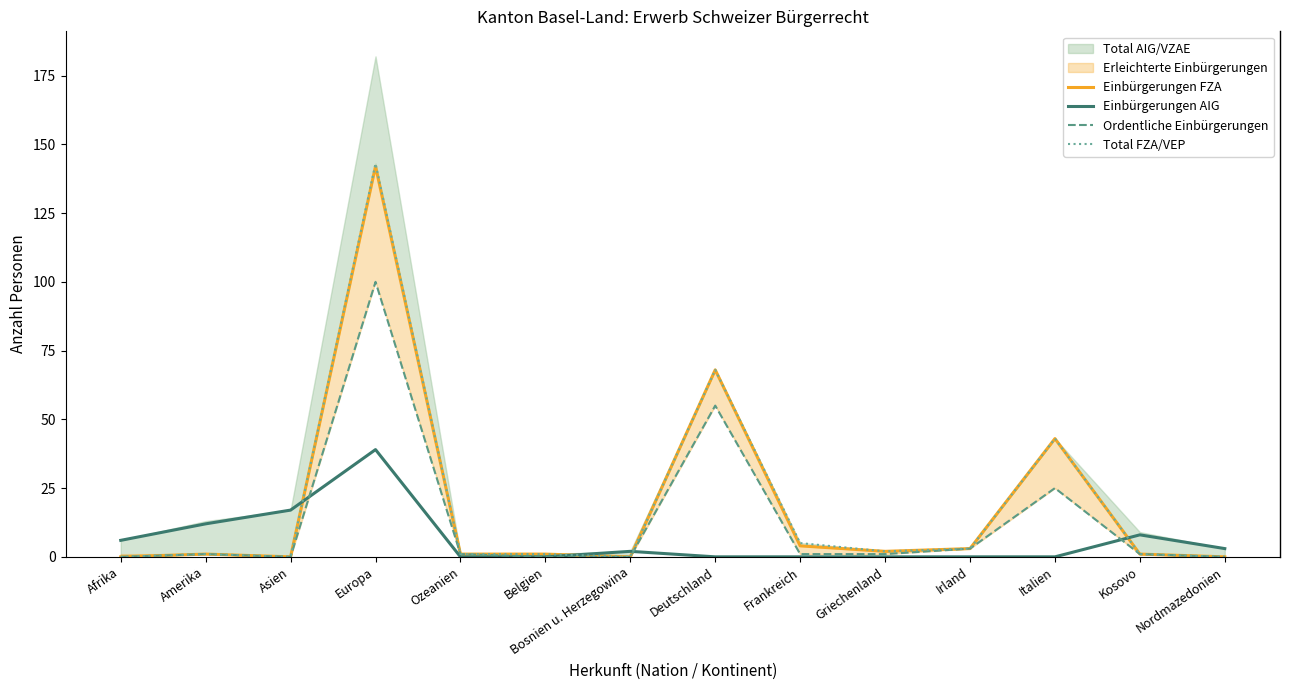

Reading left to right, extract all data points from this chart.

Einbürgerungen FZA: 0	1	0	142	1	1	0	68	4	2	3	43	1	0
Einbürgerungen AIG: 6	12	17	39	0	0	2	0	0	0	0	0	8	3
Ordentliche Einbürgerungen: 0	1	0	100	1	0	0	55	1	1	3	25	1	0
Total FZA/VEP: 0	1	0	143	1	1	0	68	5	2	3	43	1	0